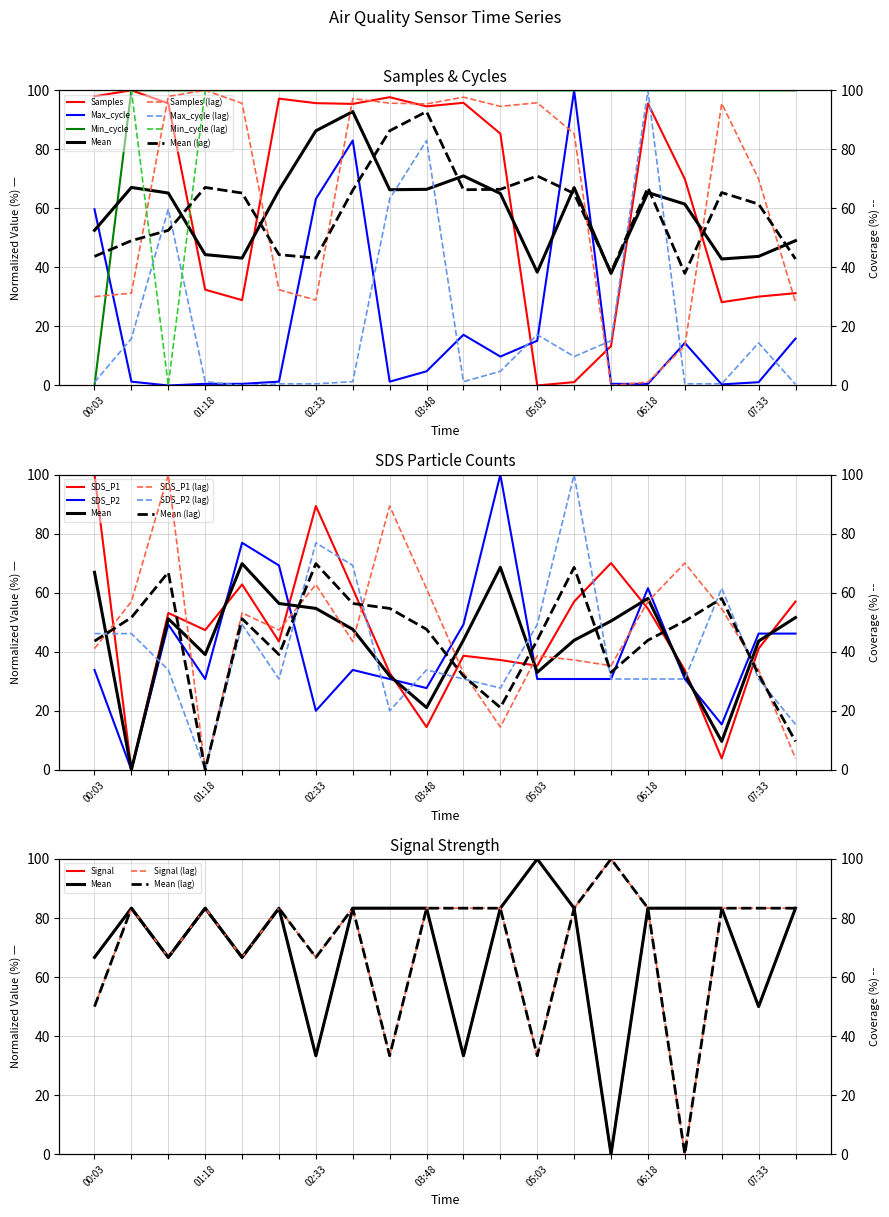

How many interior local valleys does the SDS_P2 series have?

5